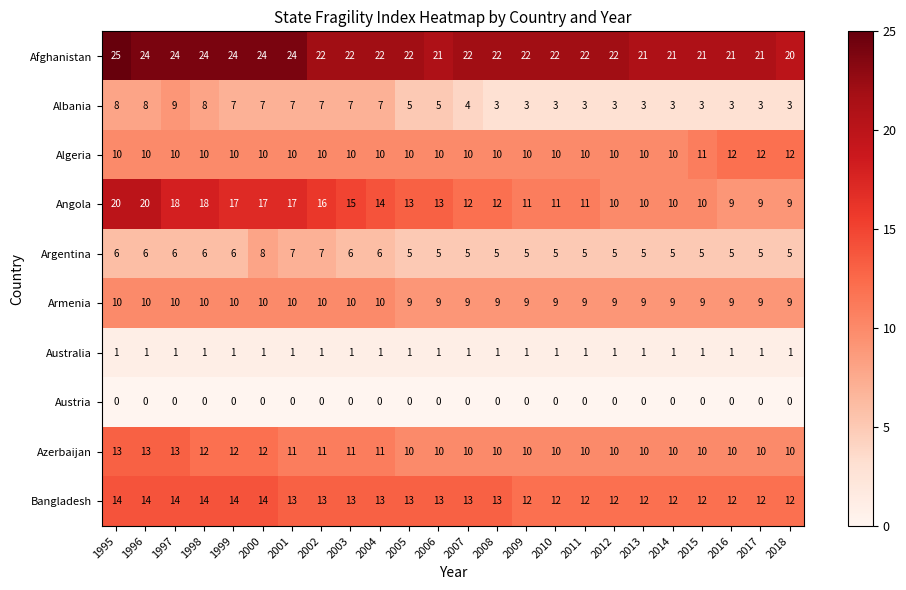

Which category has the highest value in the Afghanistan series?

1995